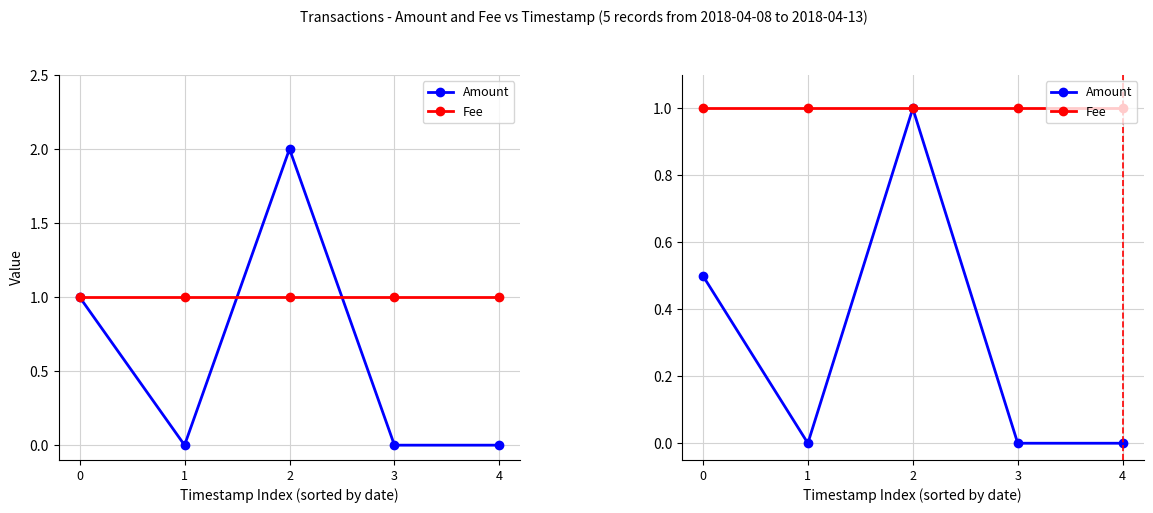

At which label is Amount closest to 0?

1